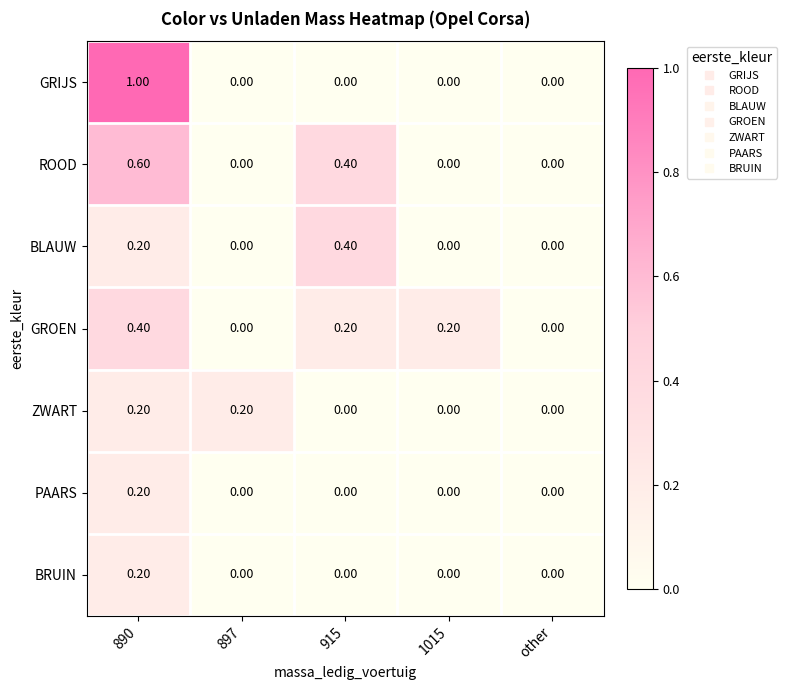

At which category is the sum across all series the highest?

890